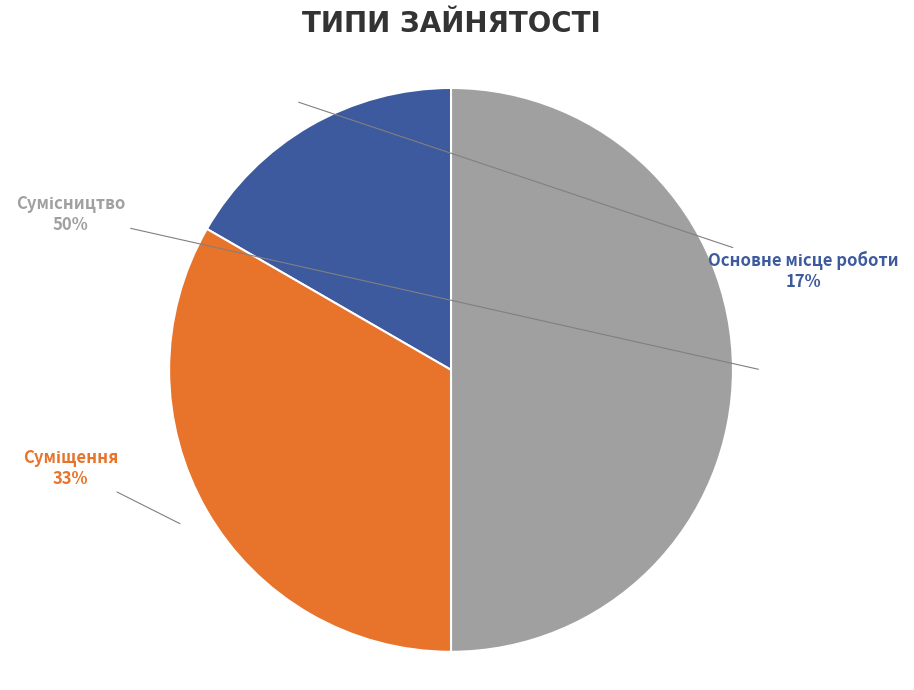

Count the number of slices in the pie.

3